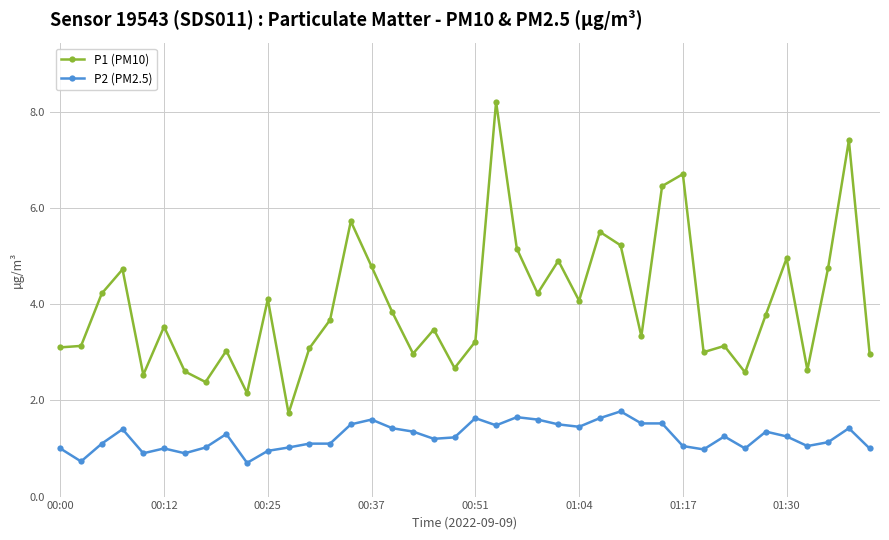

What is the difference between the maximum and minimum values in the P2 (PM2.5) series?

1.1